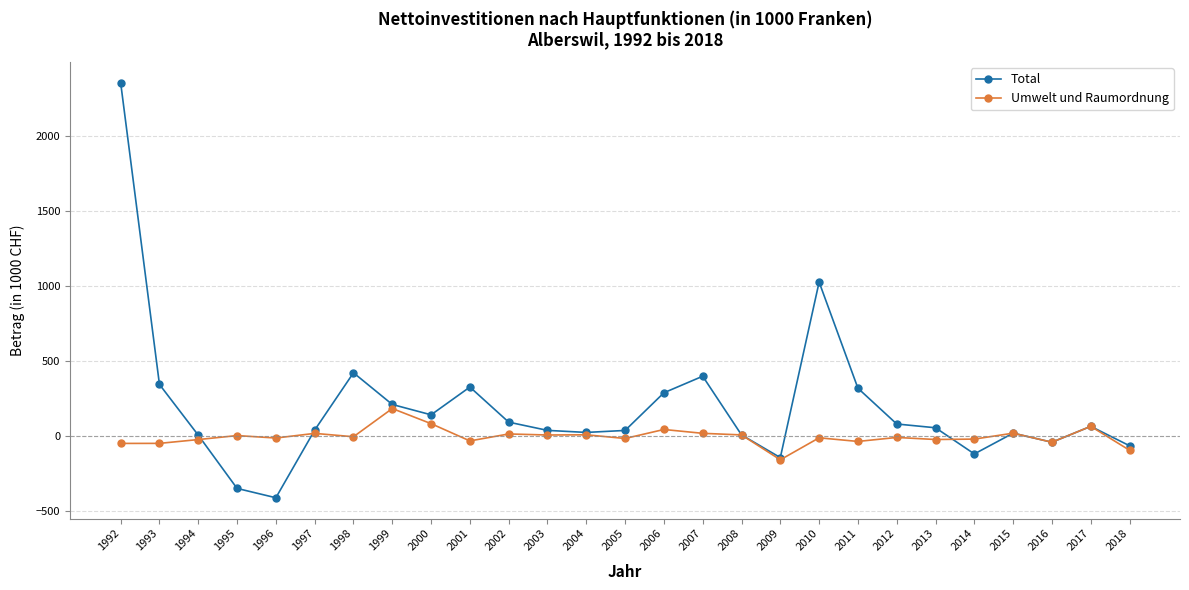

The value of Total at 2011 is 222.3. True or false?

False